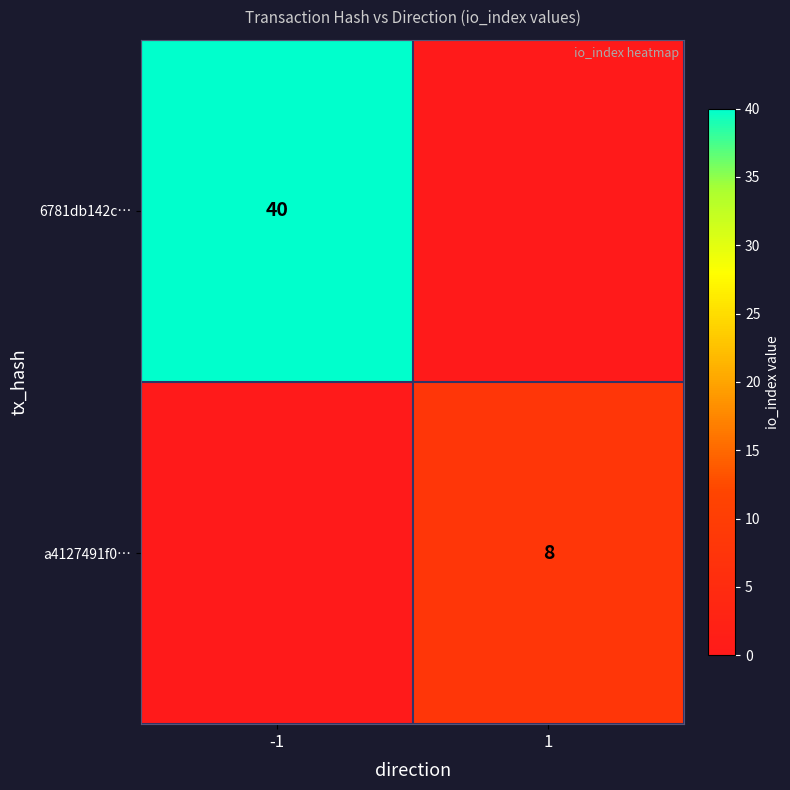

At which category is the sum across all series the highest?

-1